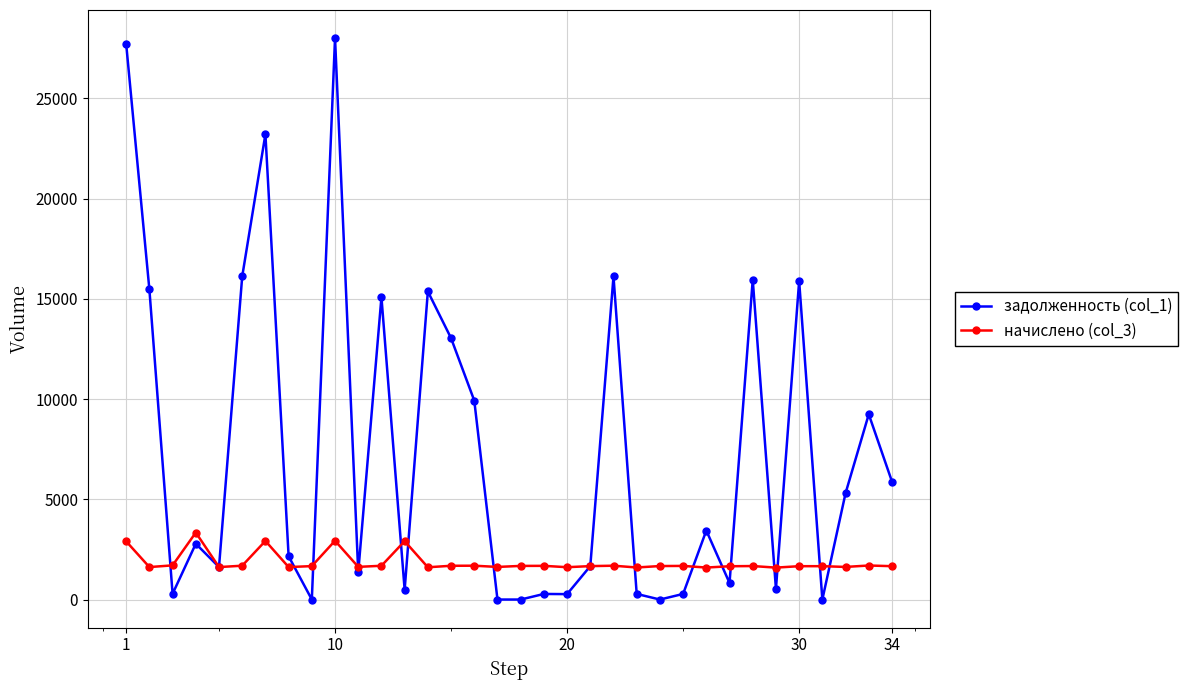

What is the maximum value shown in the chart?

28001.2